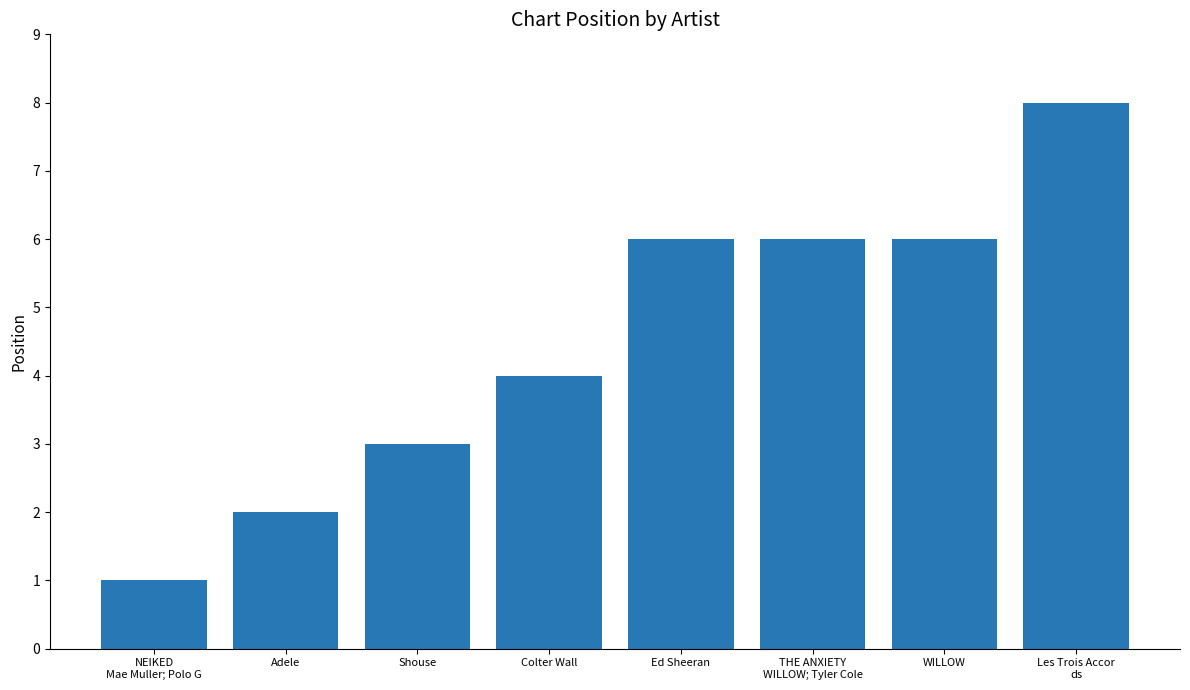

The chart shows a value of 6 at Ed Sheeran. True or false?

True